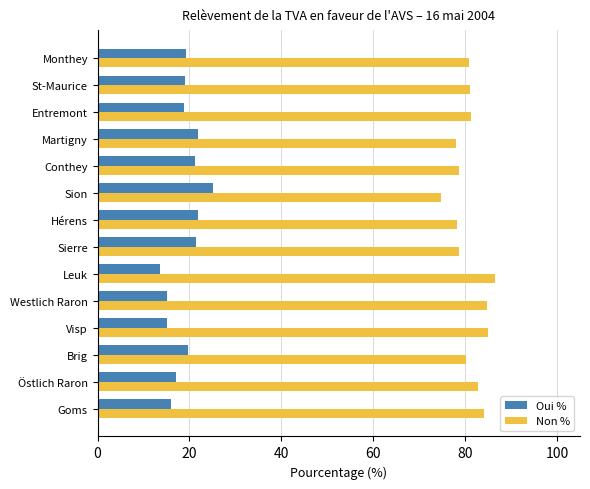

The value of Non % at Leuk is 86.5. True or false?

True